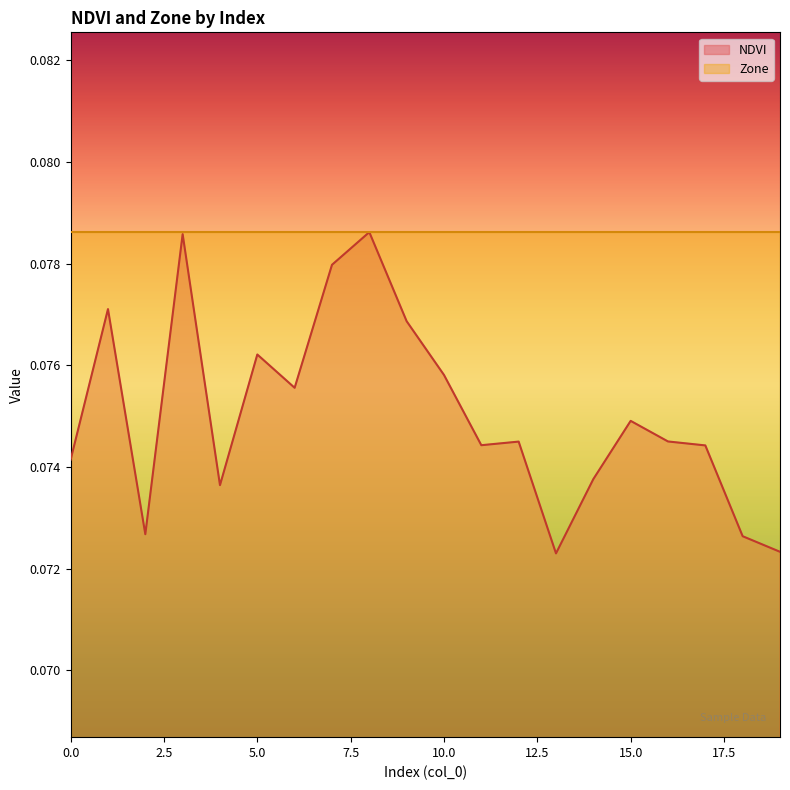

Rank the categories by value from lowest to highest.

13, 19, 18, 2, 4, 14, 0, 17, 11, 12, 16, 15, 6, 10, 5, 9, 1, 7, 3, 8